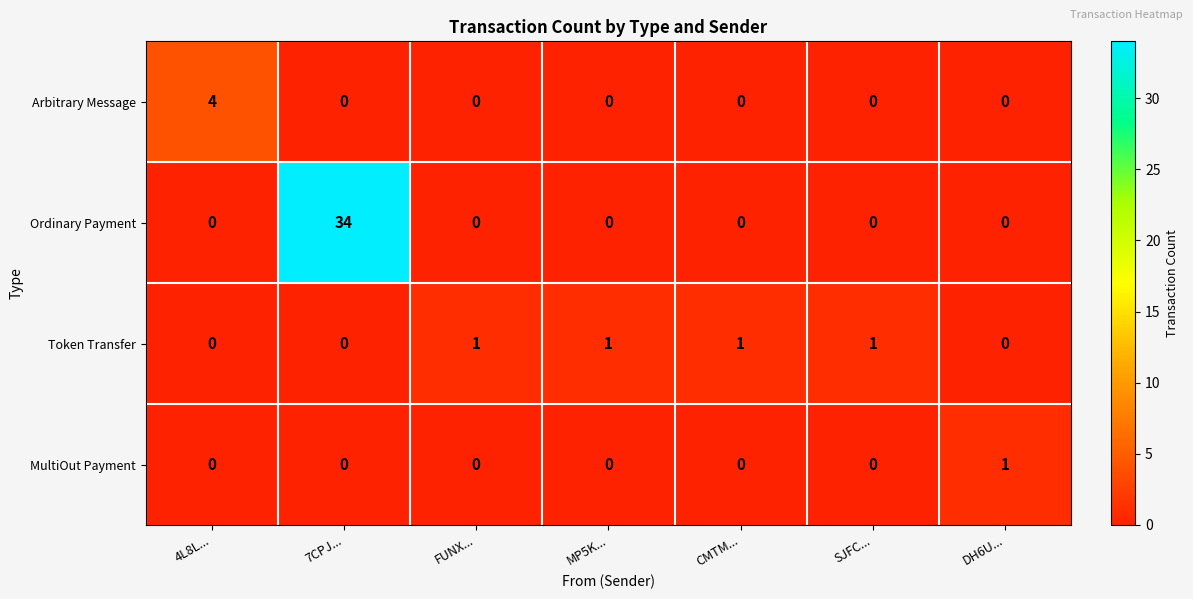

Reading left to right, list all the values displayed in this chart.

Arbitrary Message: 4L8L...=4	7CPJ...=0	FUNX...=0	MP5K...=0	CMTM...=0	SJFC...=0	DH6U...=0
Ordinary Payment: 4L8L...=0	7CPJ...=34	FUNX...=0	MP5K...=0	CMTM...=0	SJFC...=0	DH6U...=0
Token Transfer: 4L8L...=0	7CPJ...=0	FUNX...=1	MP5K...=1	CMTM...=1	SJFC...=1	DH6U...=0
MultiOut Payment: 4L8L...=0	7CPJ...=0	FUNX...=0	MP5K...=0	CMTM...=0	SJFC...=0	DH6U...=1